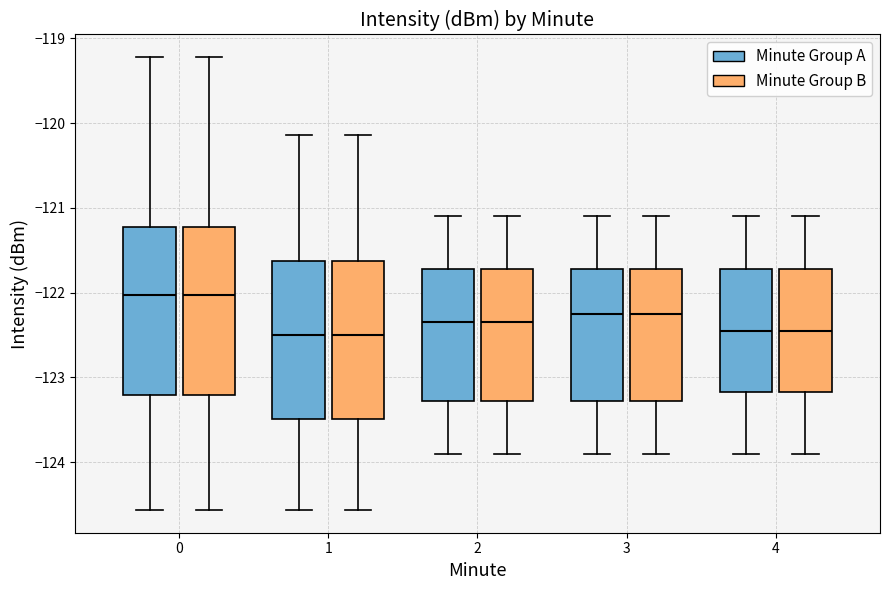

Reading left to right, transcribe this box plot: for each box, give where its median line is, the range the box spans, and where its two whiskers end, as read against the y-axis. The values are not printed on the chart, so give them approximately, as read against the axis.

0 (Minute Group A): median -122.0, box -123.2 to -121.2, whiskers -124.6 to -119.2
0 (Minute Group B): median -122.0, box -123.2 to -121.2, whiskers -124.6 to -119.2
1 (Minute Group A): median -122.5, box -123.5 to -121.6, whiskers -124.6 to -120.1
1 (Minute Group B): median -122.5, box -123.5 to -121.6, whiskers -124.6 to -120.1
2 (Minute Group A): median -122.3, box -123.3 to -121.7, whiskers -123.9 to -121.1
2 (Minute Group B): median -122.3, box -123.3 to -121.7, whiskers -123.9 to -121.1
3 (Minute Group A): median -122.2, box -123.3 to -121.7, whiskers -123.9 to -121.1
3 (Minute Group B): median -122.2, box -123.3 to -121.7, whiskers -123.9 to -121.1
4 (Minute Group A): median -122.4, box -123.2 to -121.7, whiskers -123.9 to -121.1
4 (Minute Group B): median -122.4, box -123.2 to -121.7, whiskers -123.9 to -121.1